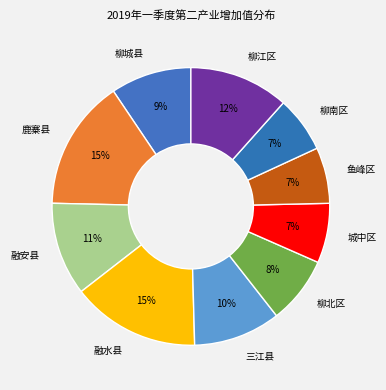

To the nearest percent, what is the difference between the 柳江区 and 鱼峰区 slice percentages?

5%